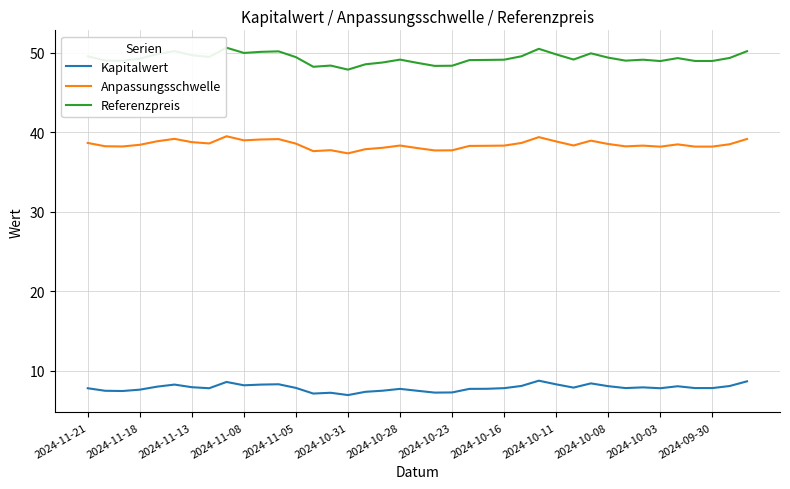

What is the greatest value displayed?

50.7